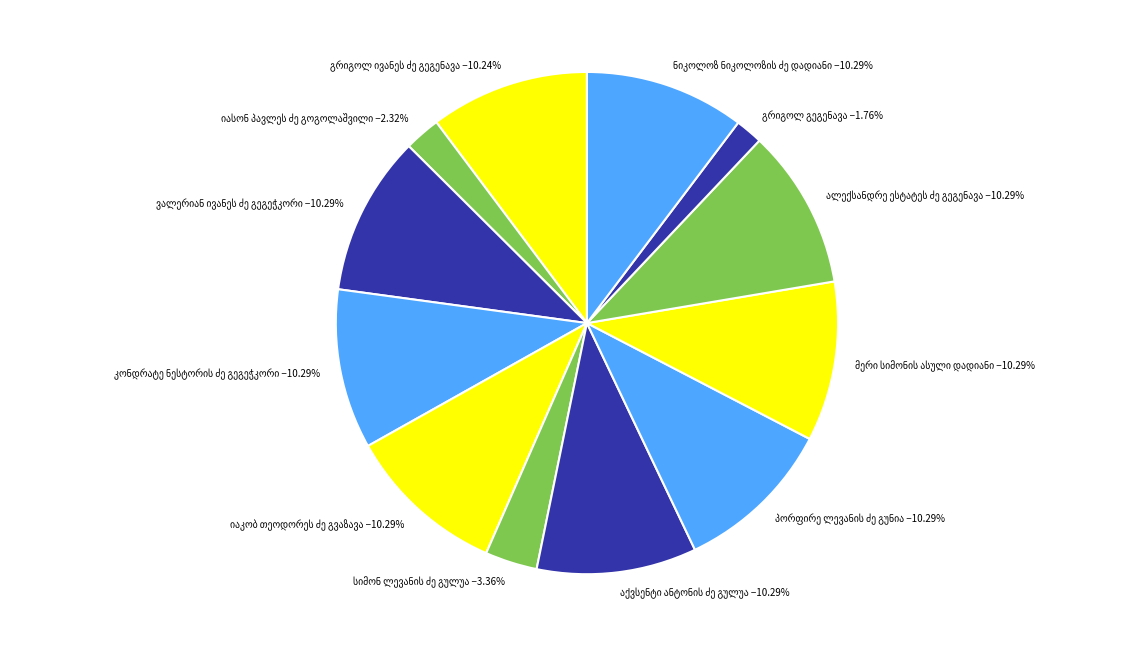

Is there a majority slice in this chart?

No